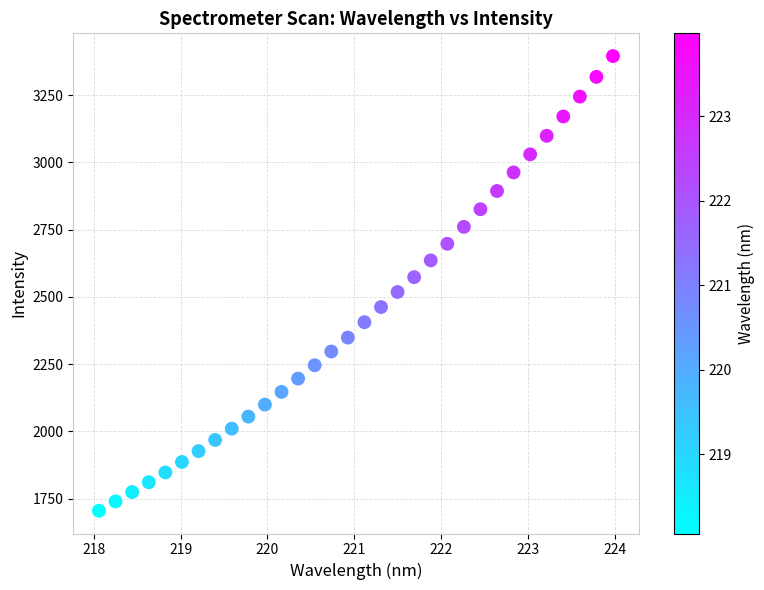

What is the range of X values (max minus min)?

5.9